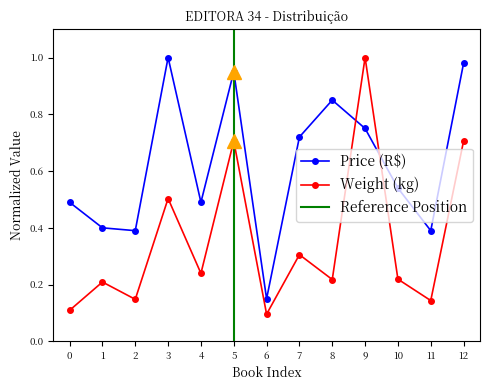

Count the Weight (kg) values in the range 0 to 1.

13